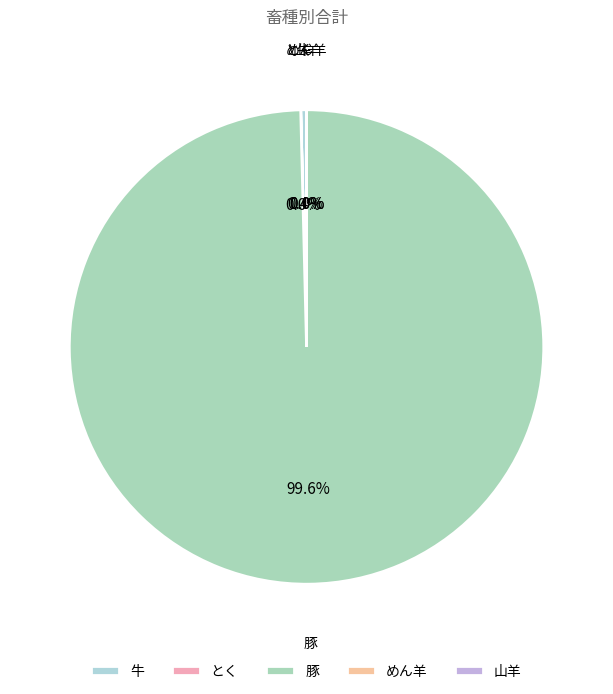

What is the total percentage of 豚 and 牛?

100.0%